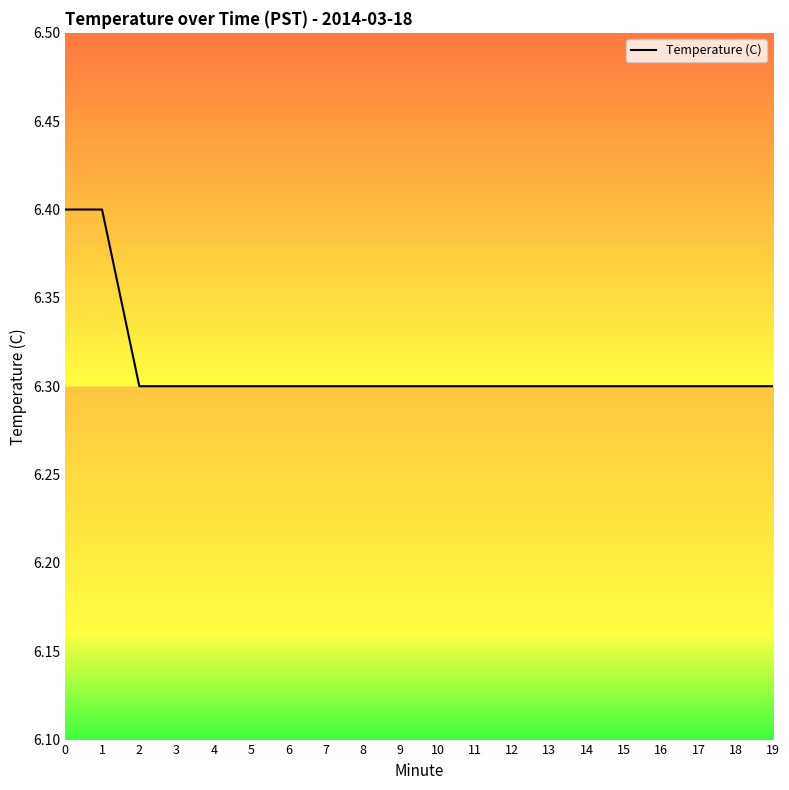

Is it true that the value at 16 is 6.3?

True